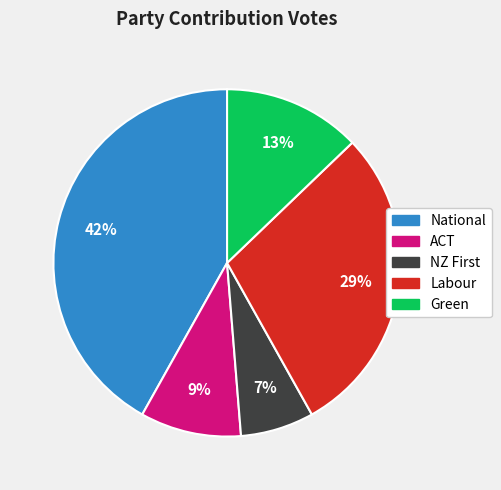

Does National represent more than half of the total?

No